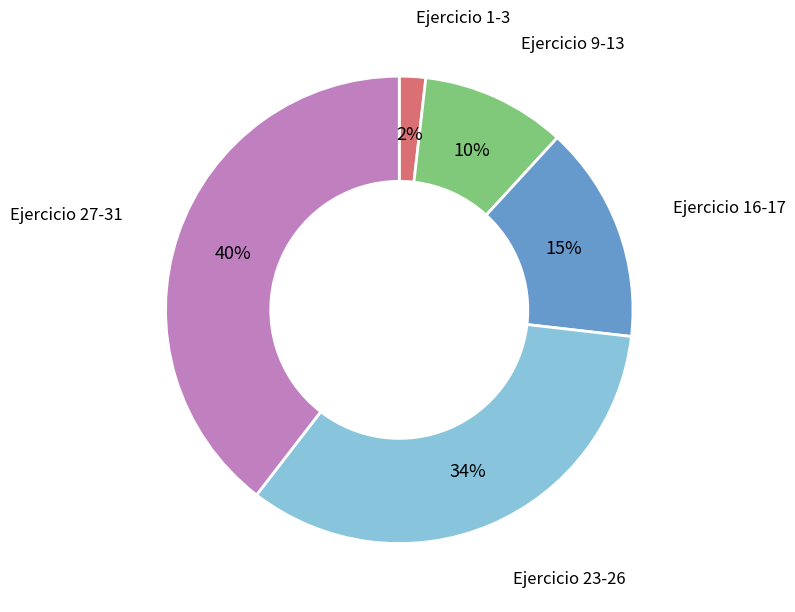

Which category has the smallest portion of the pie?

Ejercicio 1-3